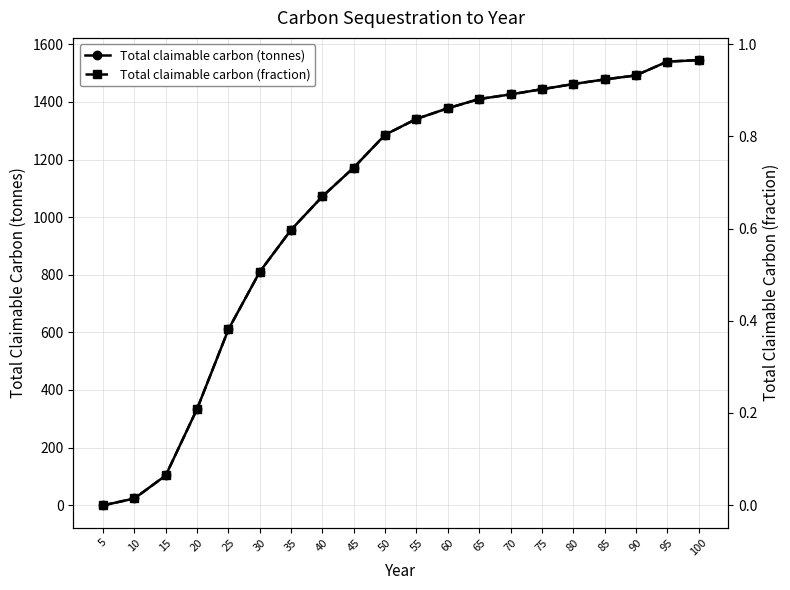

Rank the series at 60 from highest to lowest value.

Total claimable carbon (tonnes), Total claimable carbon (fraction)